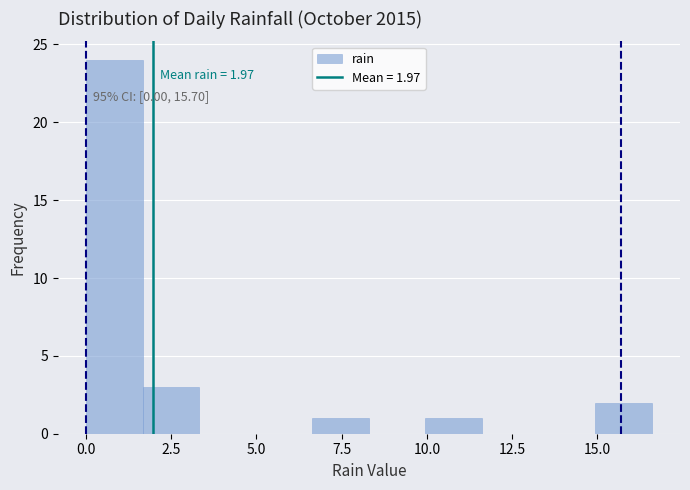

Around what value on the x-axis is the tallest bar? Give the approximate position of its centre, as read against the axis.

1.0